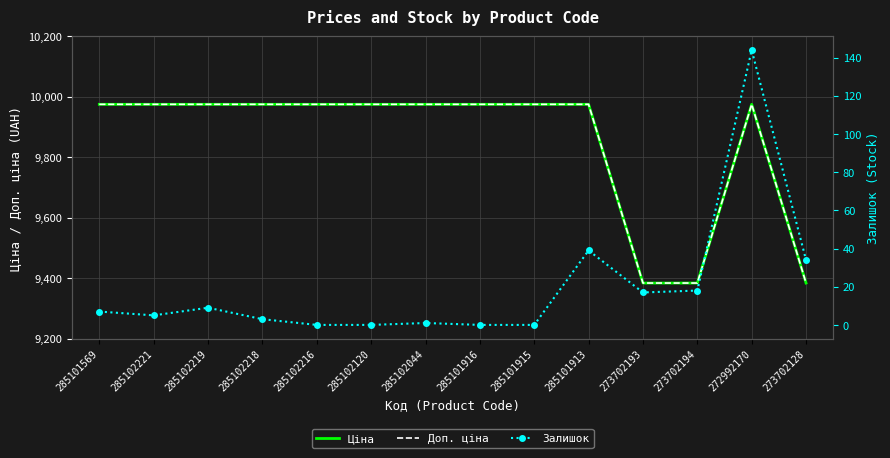

True or false: Ціна and Залишок intersect in this chart.

False